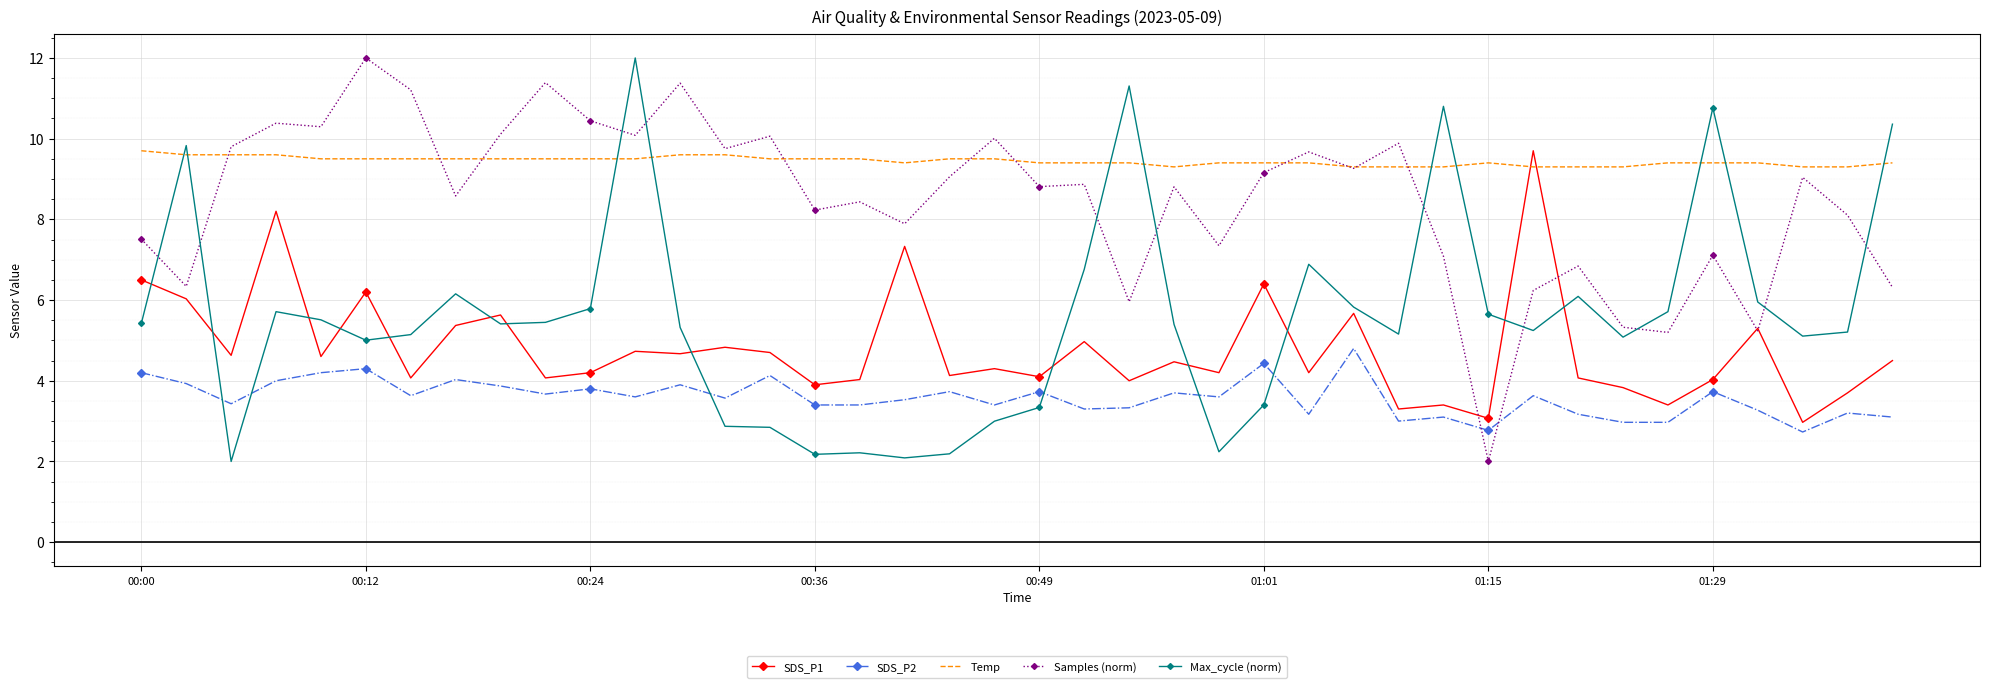

Which series has the largest total across all categories?

Temp